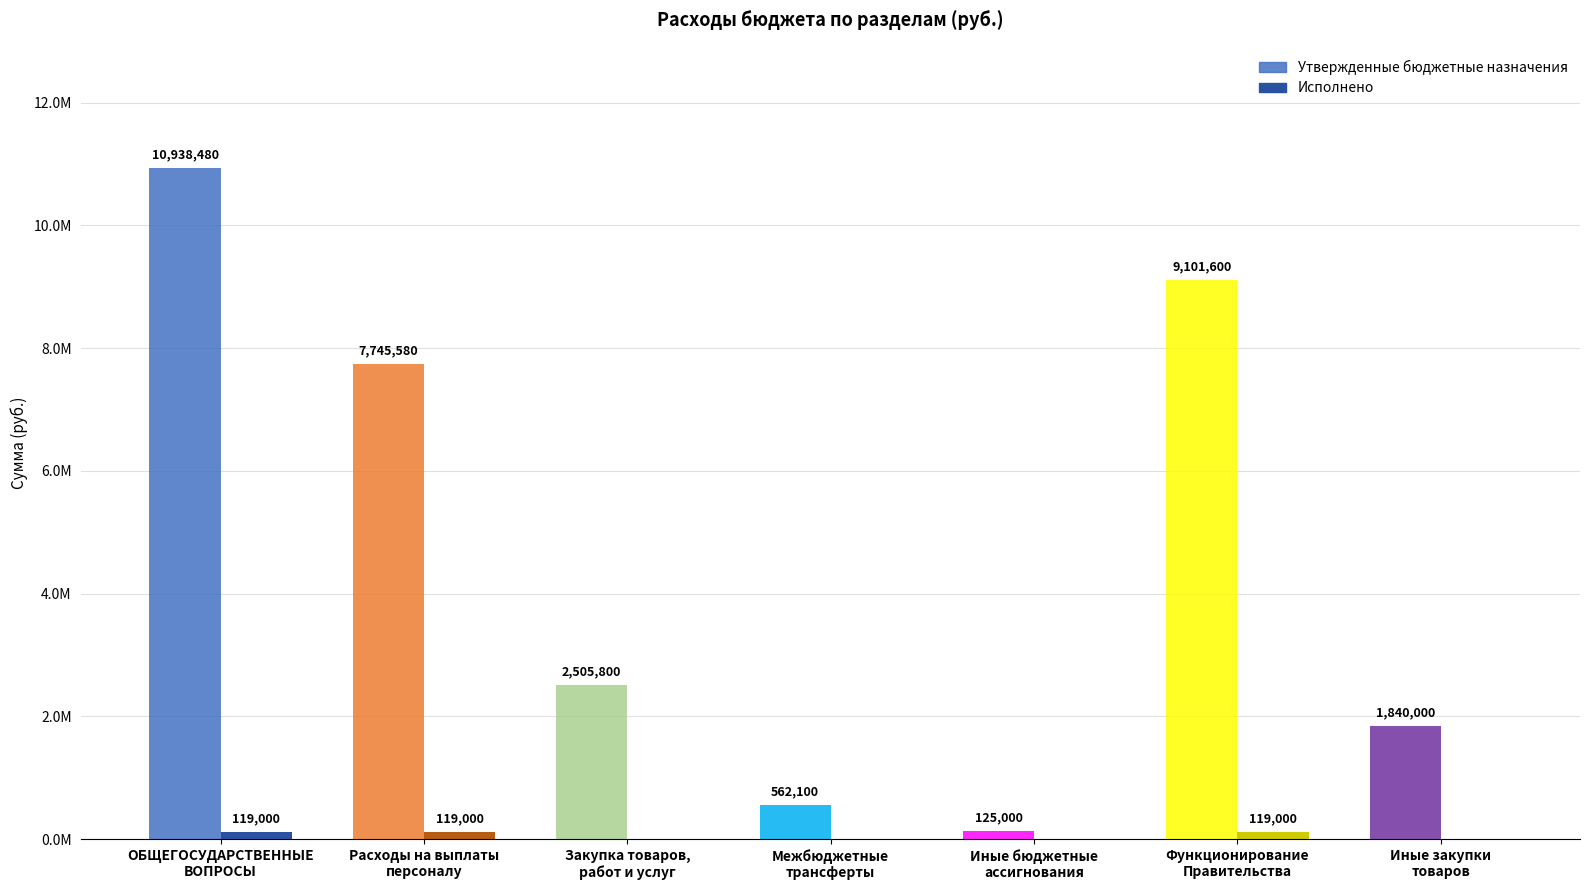

At how many categories does at least one series exceed 8462851?

2